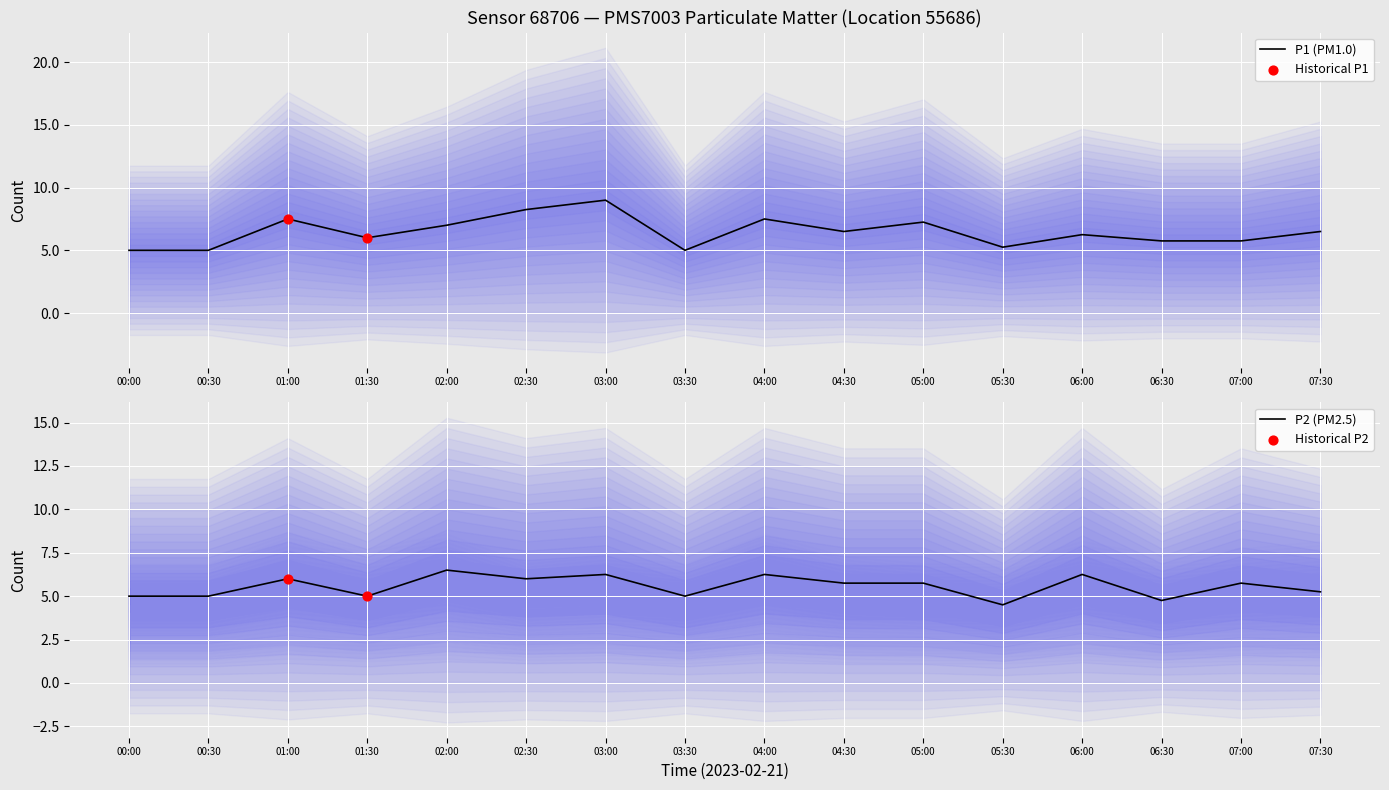

Is the value of P2 at 05:30 greater than the value of P1 at 04:00?

No